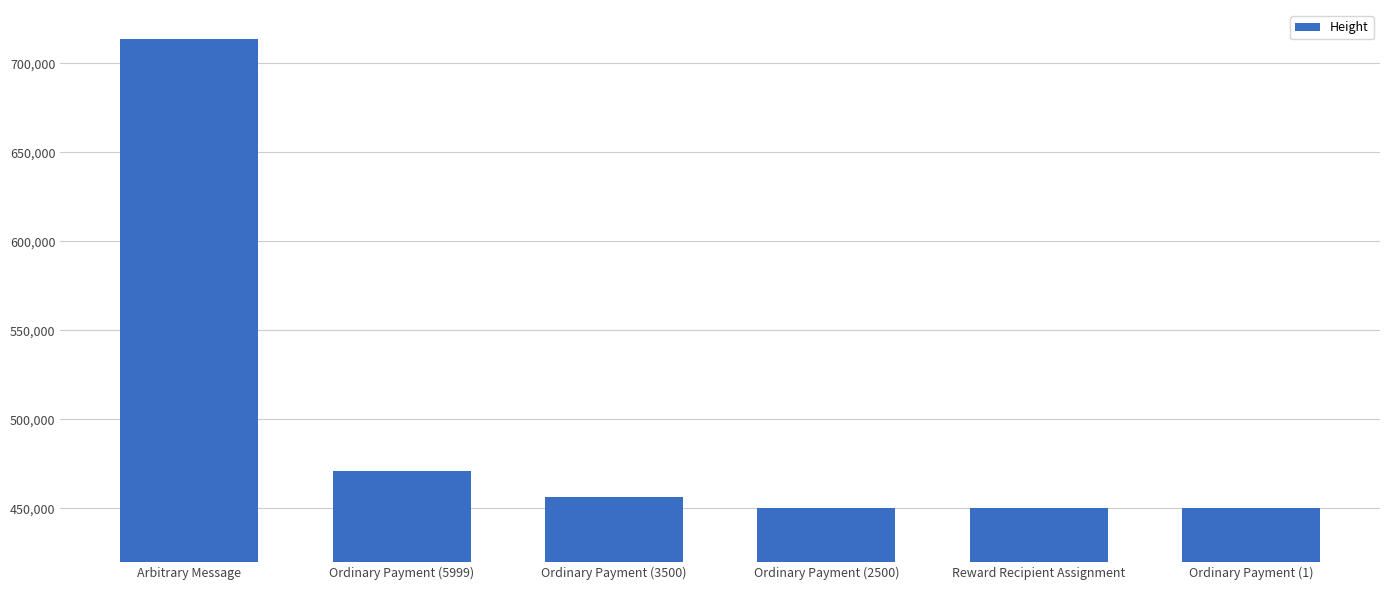

The value at Ordinary Payment (2500) is 450482. True or false?

True